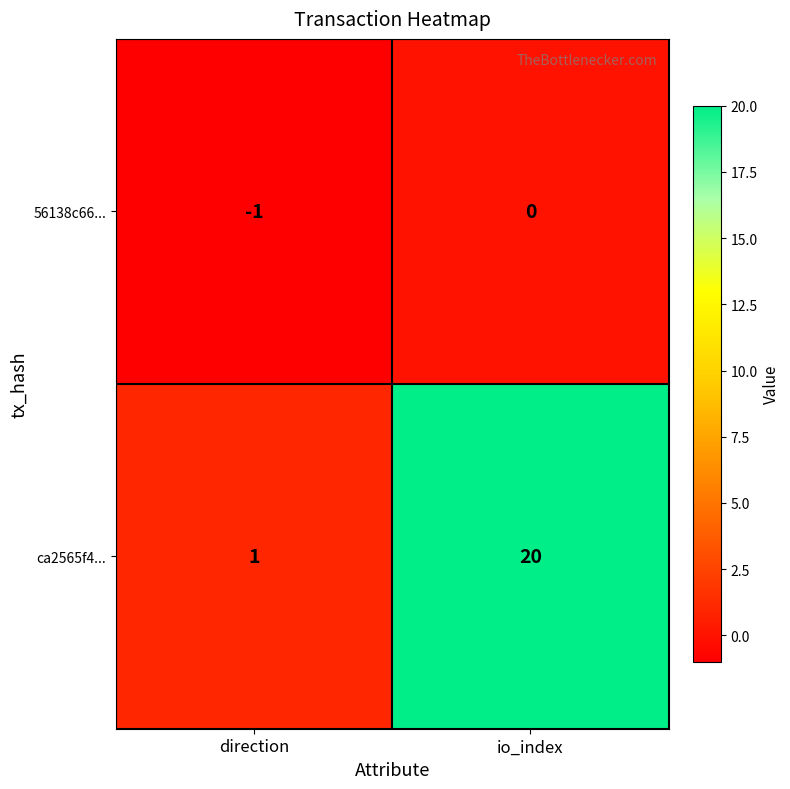

Reading left to right, extract all data points from this chart.

56138c66...: -1	0
ca2565f4...: 1	20